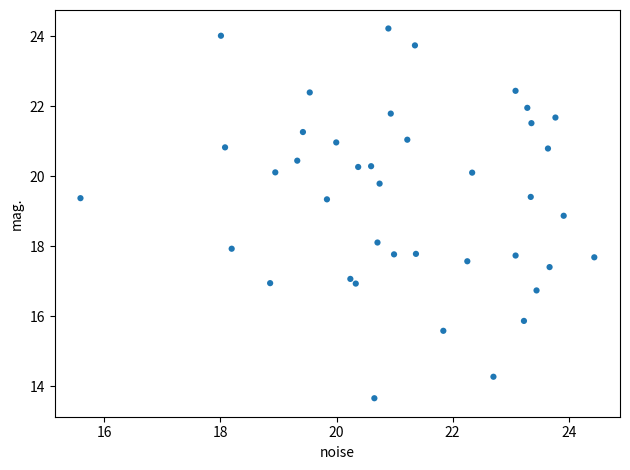

What is the range of X values (max minus min)?

8.9